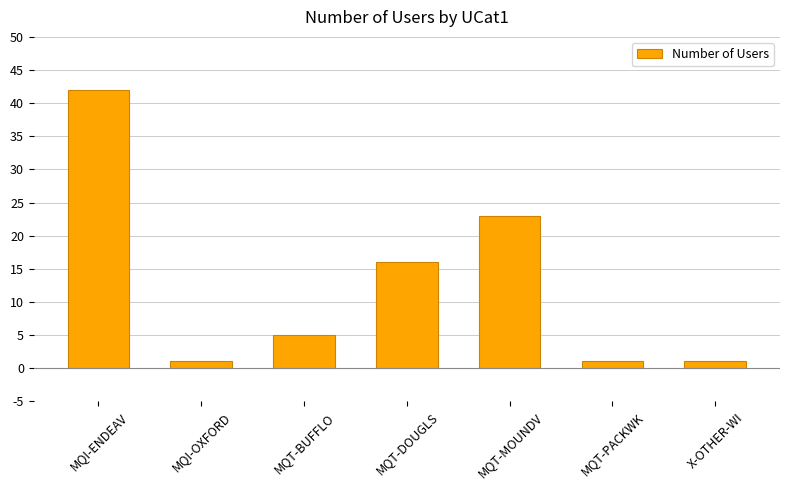

What is the change in value from MQI-OXFORD to MQT-BUFFLO?

+4